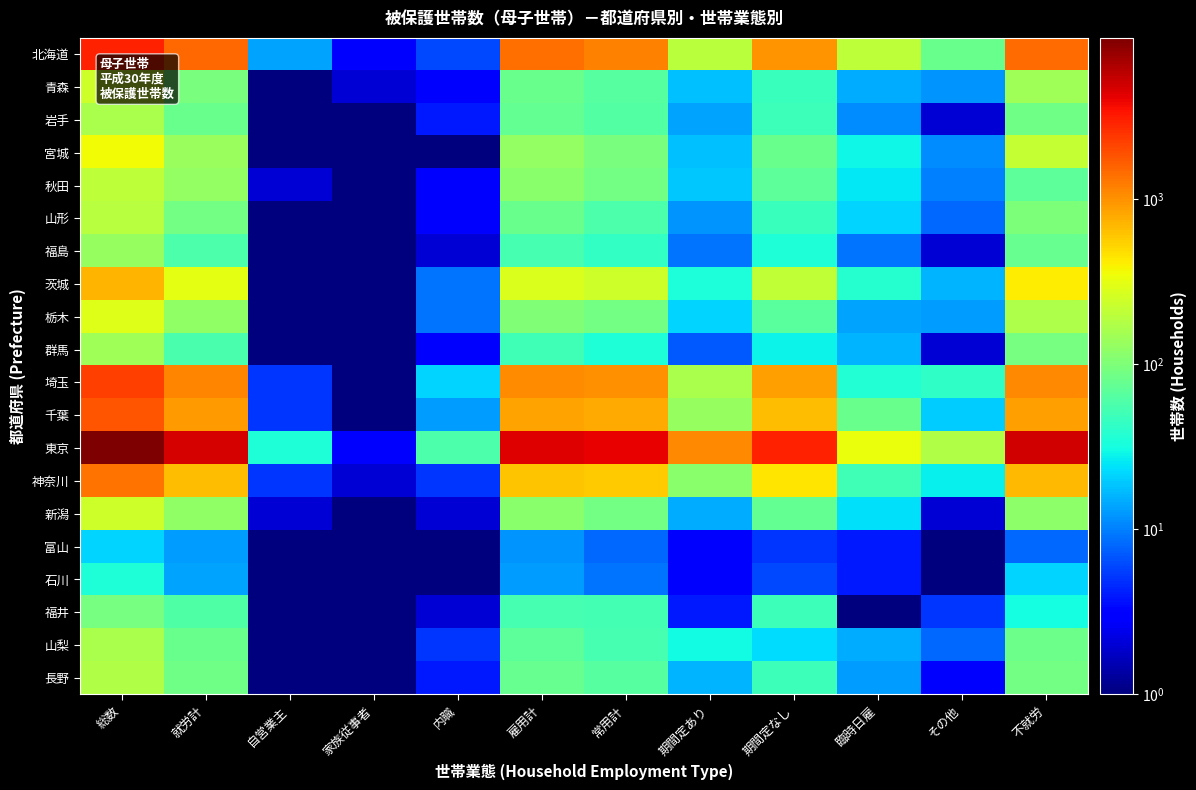

Rank the series by their maximum value, from highest to lowest.

東京, 北海道, 埼玉, 千葉, 神奈川, 茨城, 宮城, 栃木, 青森, 新潟, 秋田, 山形, 長野, 岩手, 山梨, 群馬, 福島, 福井, 石川, 富山